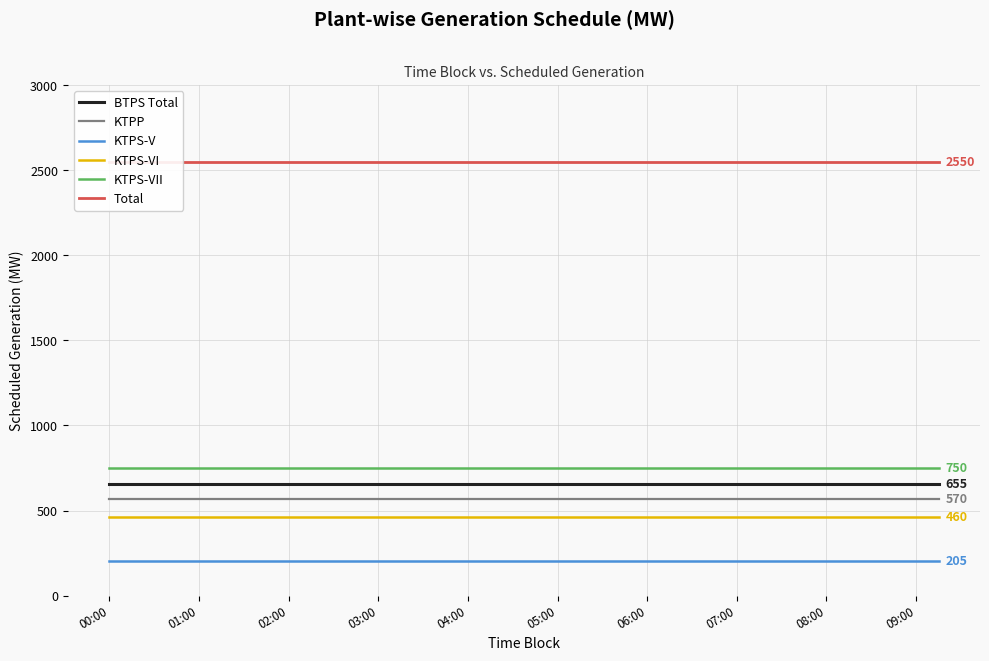

Reading left to right, list all the values displayed in this chart.

BTPS Total: 655.1	655.1	655.1	655.1	655.1	655.1	655.1	655.1	655.1	655.1	655.1	655.1	655.1	655.1	655.1	655.1	655.1	655.1	655.1	655.1	655.1	655.1	655.1	655.1	655.1	655.1	655.1	655.1	655.1	655.1	655.1	655.1	655.1	655.1	655.1	655.1	655.1	655.1
KTPP: 570.0	570.0	570.0	570.0	570.0	570.0	570.0	570.0	570.0	570.0	570.0	570.0	570.0	570.0	570.0	570.0	570.0	570.0	570.0	570.0	570.0	570.0	570.0	570.0	570.0	570.0	570.0	570.0	570.0	570.0	570.0	570.0	570.0	570.0	570.0	570.0	570.0	570.0
KTPS-V: 205.0	205.0	205.0	205.0	205.0	205.0	205.0	205.0	205.0	205.0	205.0	205.0	205.0	205.0	205.0	205.0	205.0	205.0	205.0	205.0	205.0	205.0	205.0	205.0	205.0	205.0	205.0	205.0	205.0	205.0	205.0	205.0	205.0	205.0	205.0	205.0	205.0	205.0
KTPS-VI: 460.0	460.0	460.0	460.0	460.0	460.0	460.0	460.0	460.0	460.0	460.0	460.0	460.0	460.0	460.0	460.0	460.0	460.0	460.0	460.0	460.0	460.0	460.0	460.0	460.0	460.0	460.0	460.0	460.0	460.0	460.0	460.0	460.0	460.0	460.0	460.0	460.0	460.0
KTPS-VII: 750.0	750.0	750.0	750.0	750.0	750.0	750.0	750.0	750.0	750.0	750.0	750.0	750.0	750.0	750.0	750.0	750.0	750.0	750.0	750.0	750.0	750.0	750.0	750.0	750.0	750.0	750.0	750.0	750.0	750.0	750.0	750.0	750.0	750.0	750.0	750.0	750.0	750.0
Total: 2550.5	2550.5	2550.5	2550.5	2550.5	2550.5	2550.5	2550.5	2550.5	2550.5	2550.5	2550.5	2550.5	2550.5	2550.5	2550.5	2550.5	2550.5	2550.5	2550.5	2550.5	2550.5	2550.5	2550.5	2550.5	2550.5	2550.5	2550.5	2550.5	2550.5	2550.5	2550.5	2550.5	2550.5	2550.5	2550.5	2550.5	2550.5